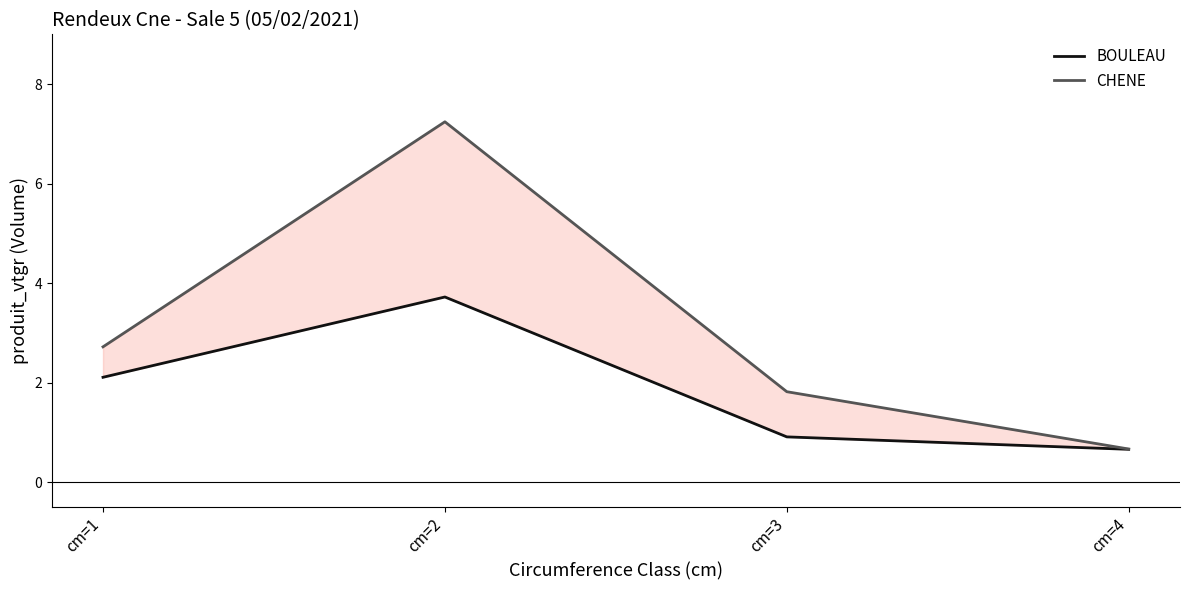

True or false: BOULEAU has a value of 1.4 at cm=3.

False